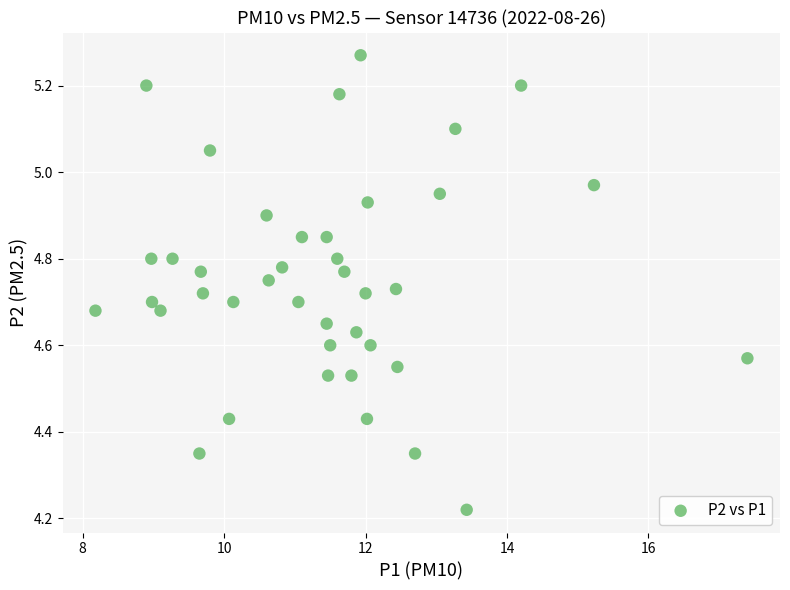

What is the range of X values (max minus min)?

9.2